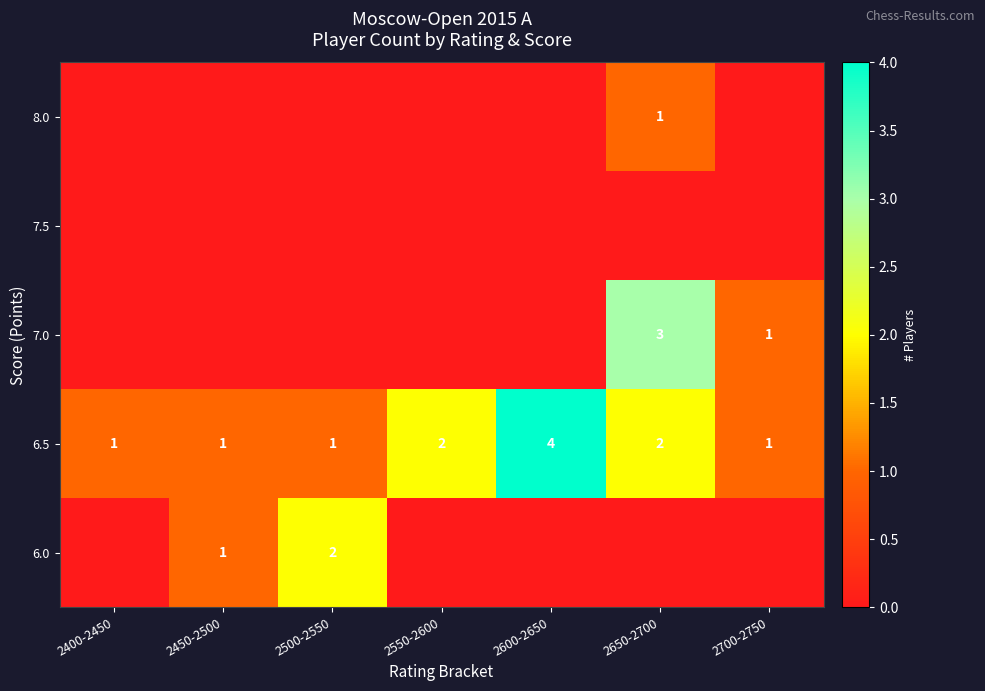

The value of 6.5 at 2400-2450 is 1. True or false?

True